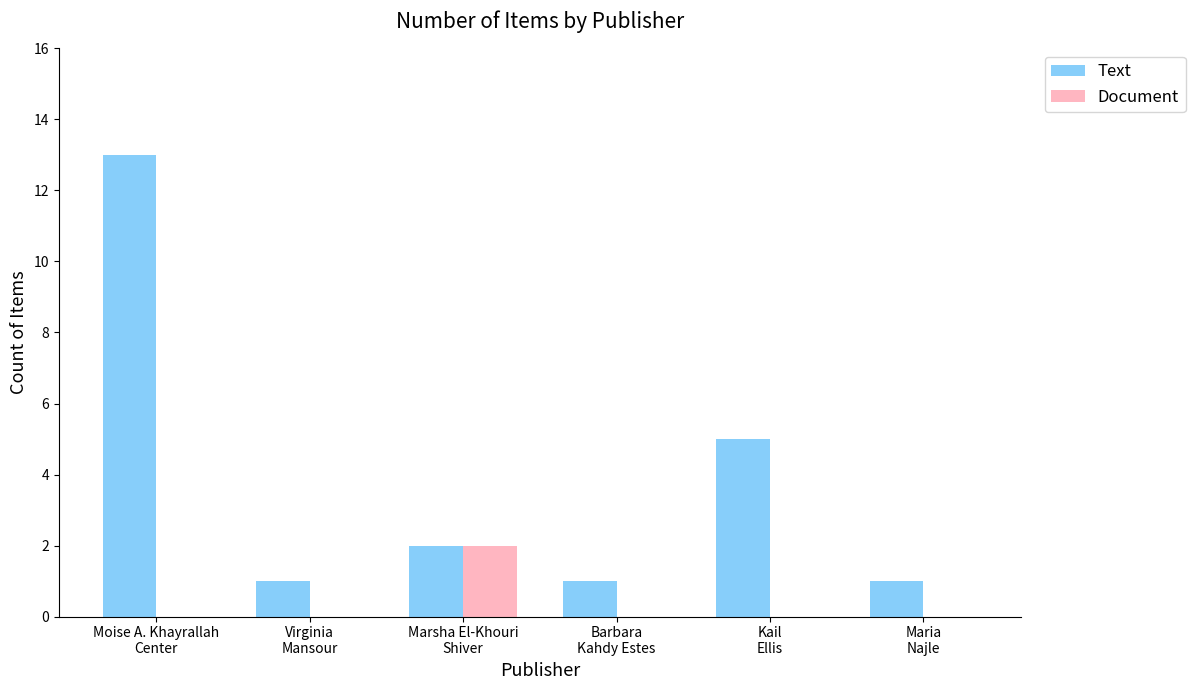

What is the sum of all Text values?

23